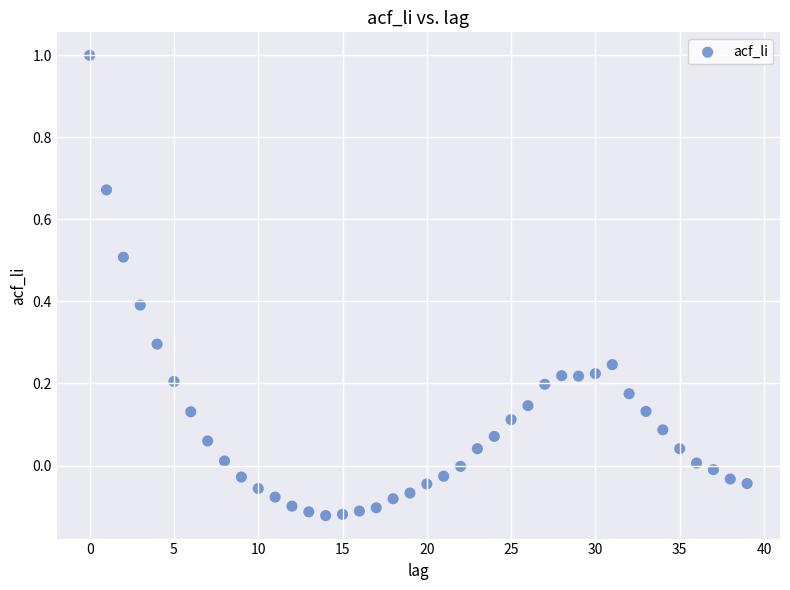

What is the range of Y values (max minus min)?

1.1